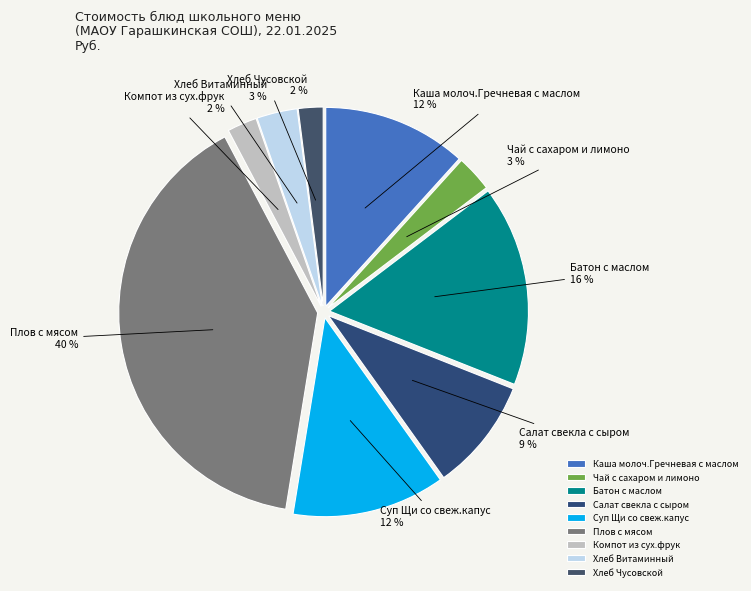

Is there any slice that represents more than half of the pie?

No